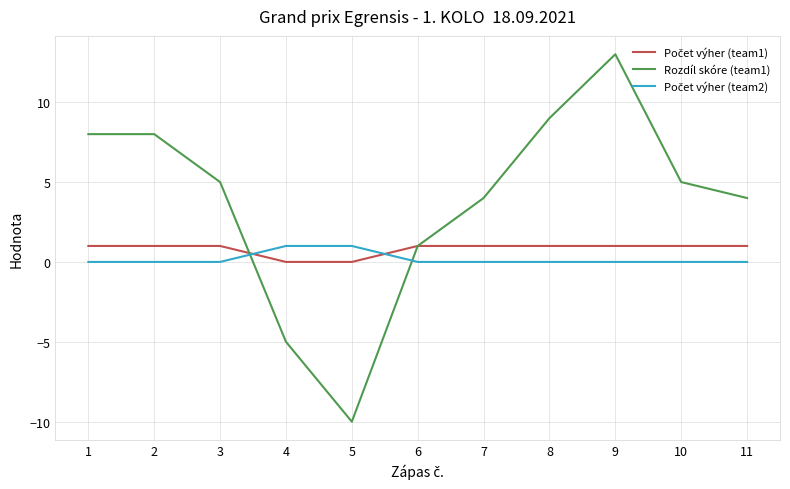

Which category has the lowest value across all series?

5